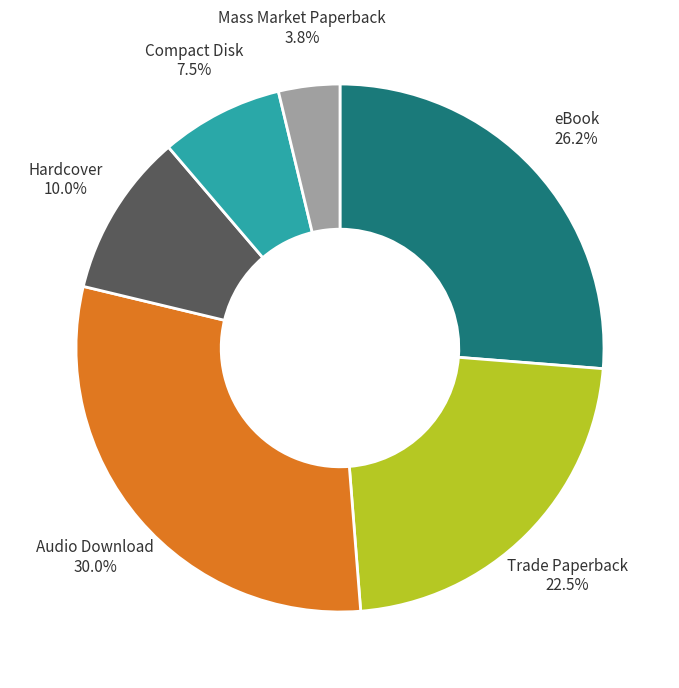

Does any single category account for the majority?

No